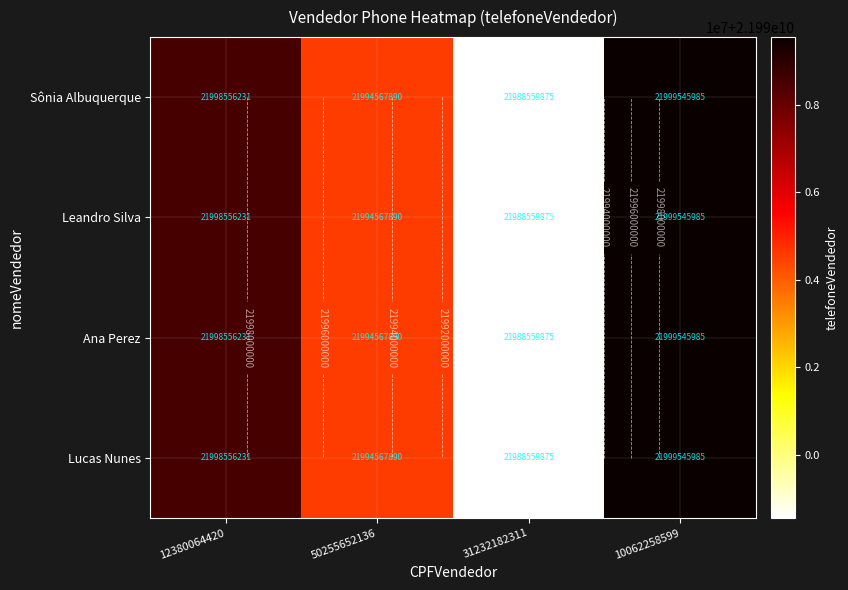

Rank the series at 31232182311 from lowest to highest value.

Sônia Albuquerque, Leandro Silva, Ana Perez, Lucas Nunes